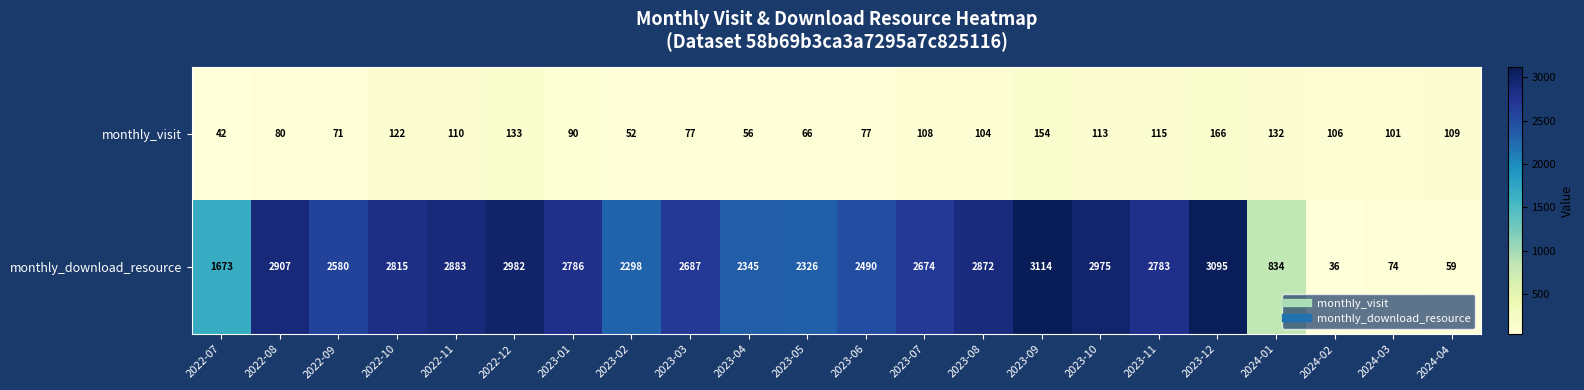

How many distinct data groups are displayed?

2